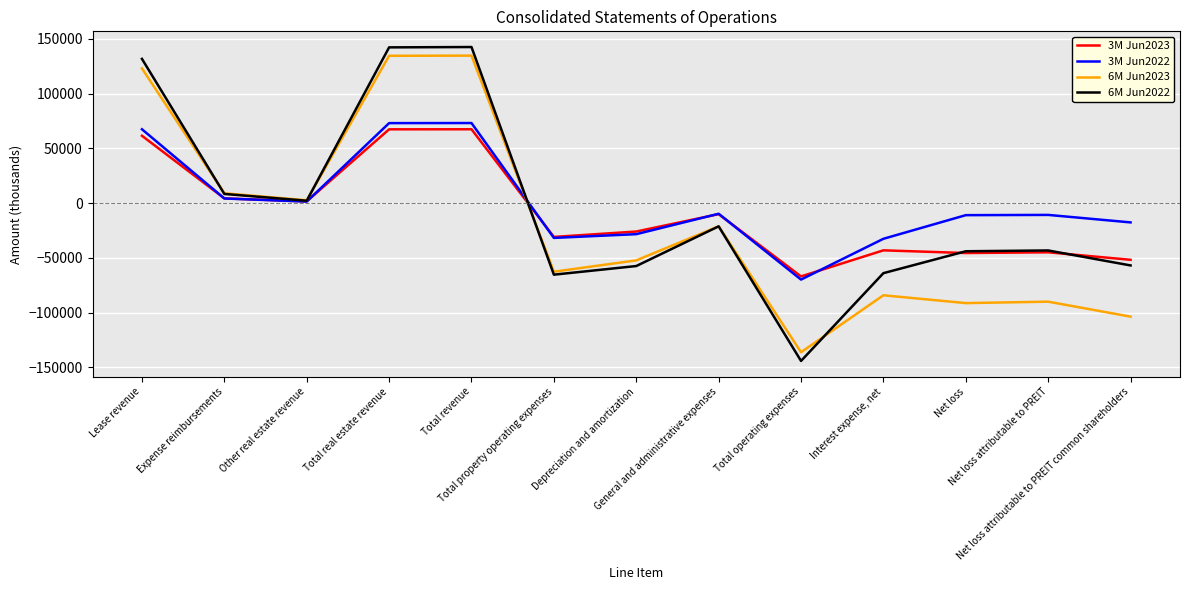

Which series has the largest range (max minus min)?

6M Jun2022